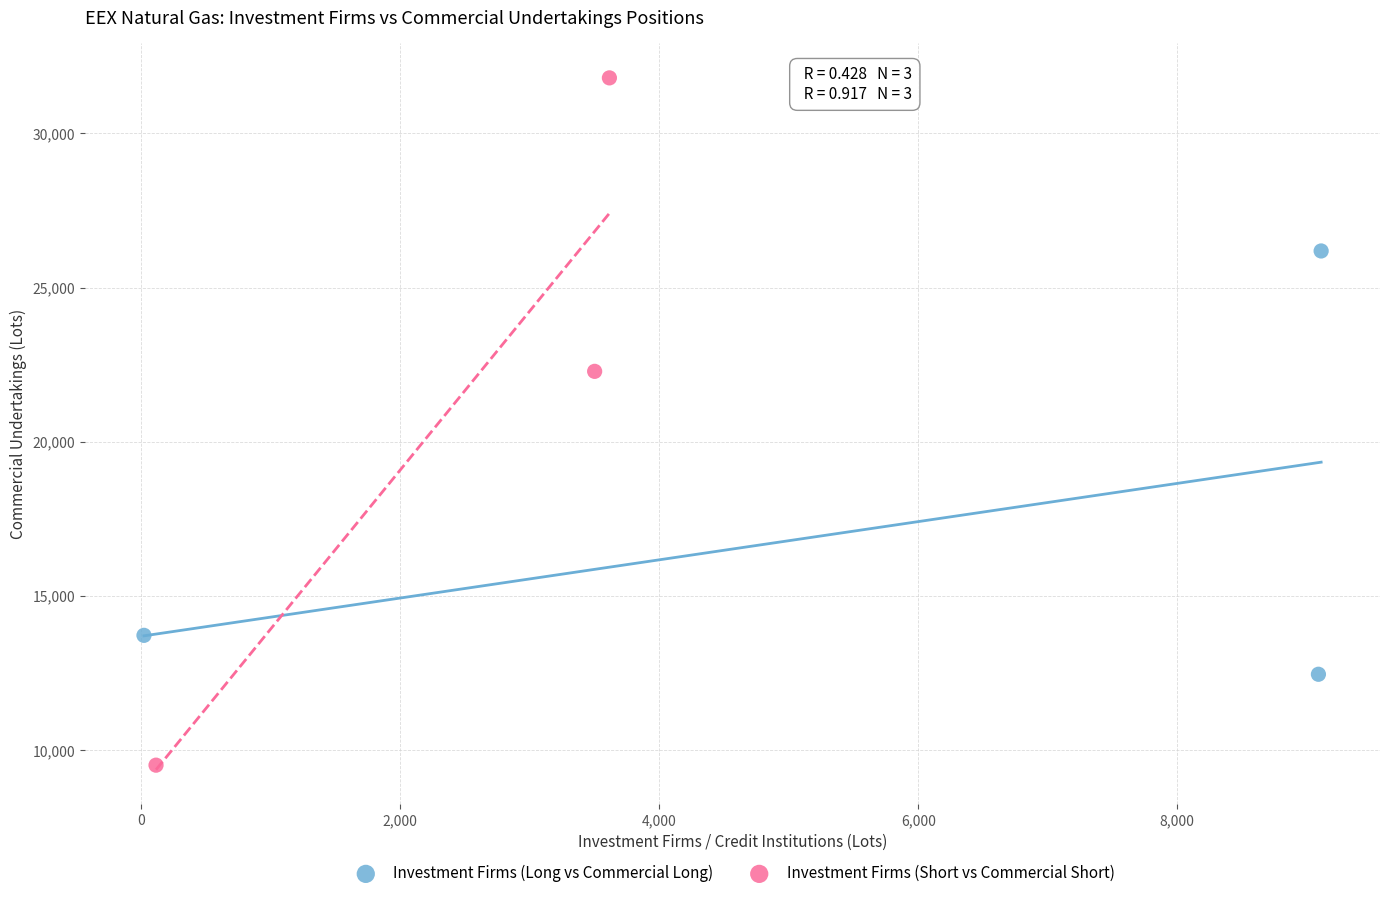

Which series has the largest Y range (max minus min)?

Investment Firms (Short vs Commercial Short)